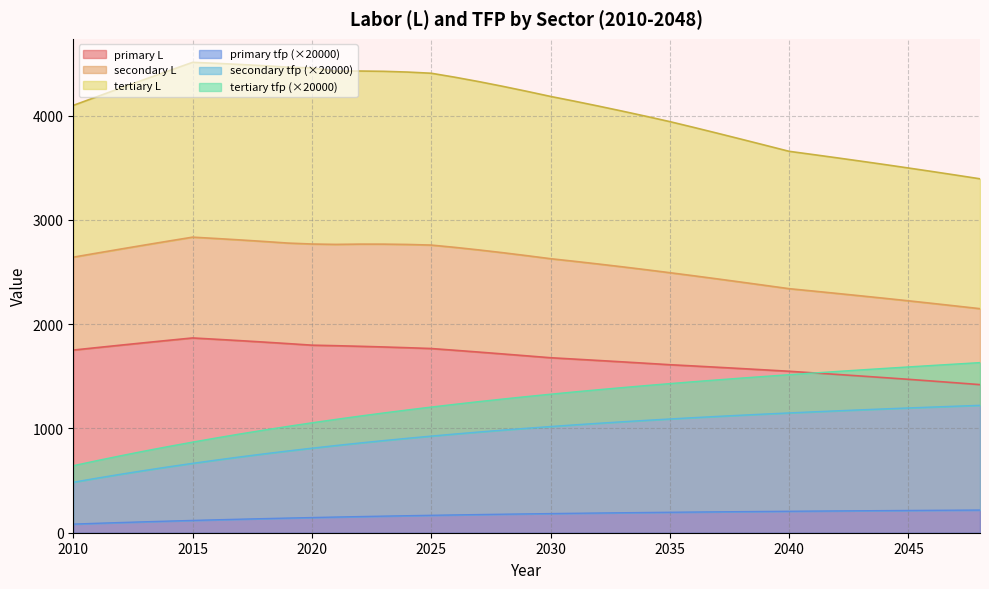

How many data points in tertiary tfp are above 1305?

20